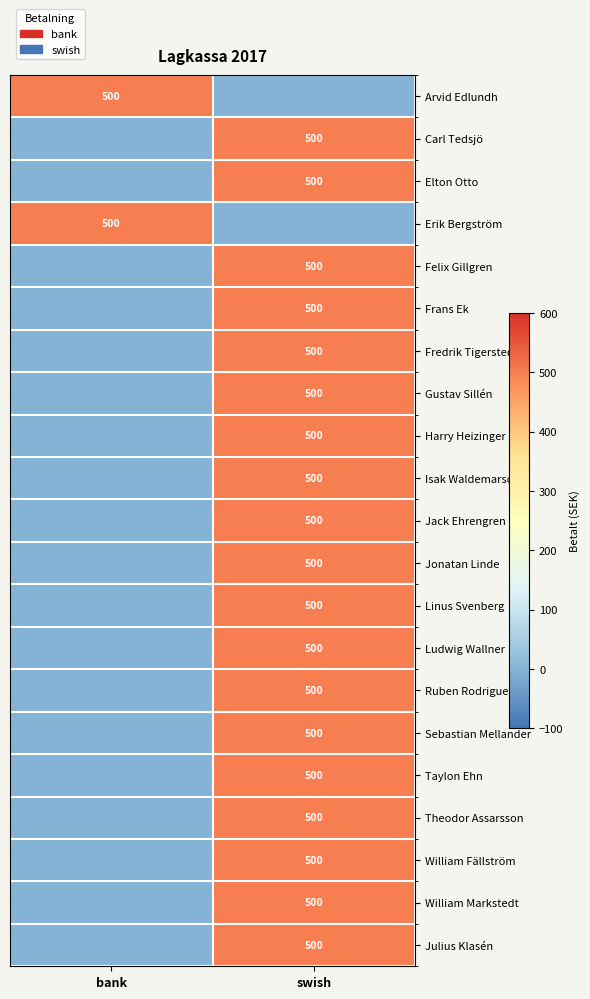

The Julius Klasén series shows 500 at swish. True or false?

True